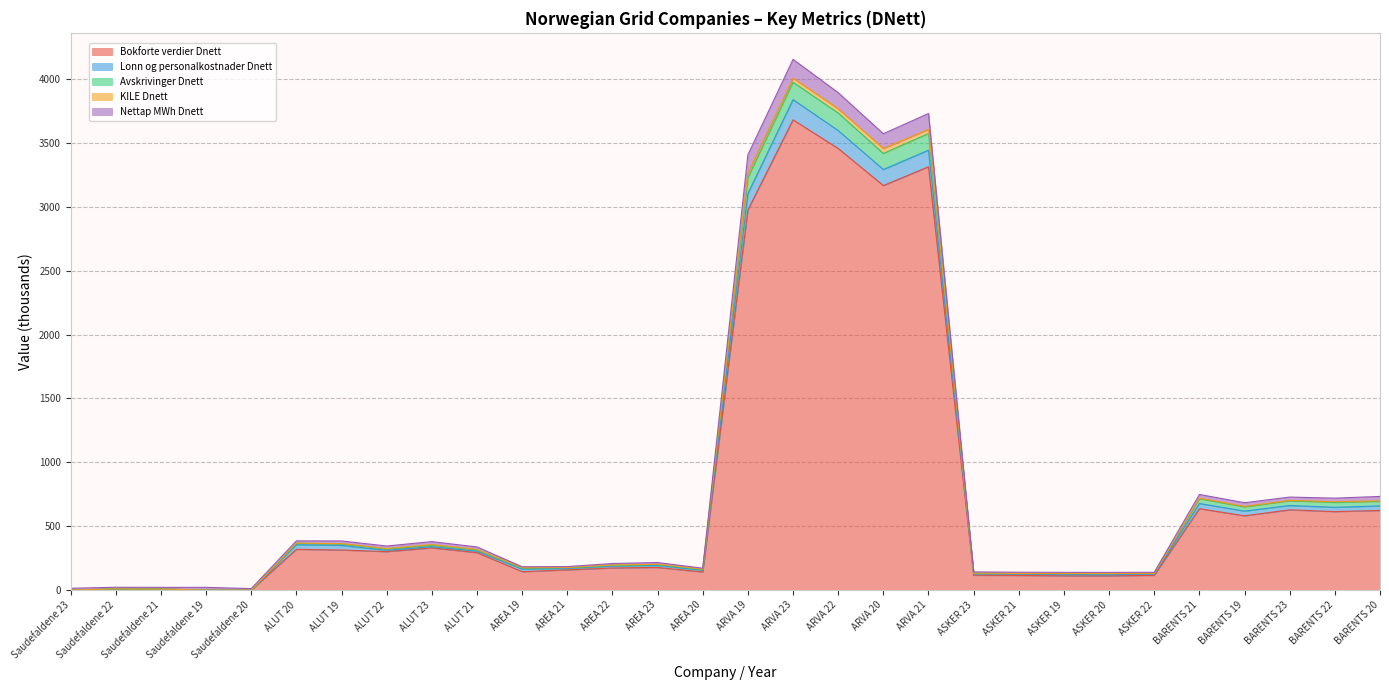

What is the maximum value for Bokforte verdier Dnett?

3681.3